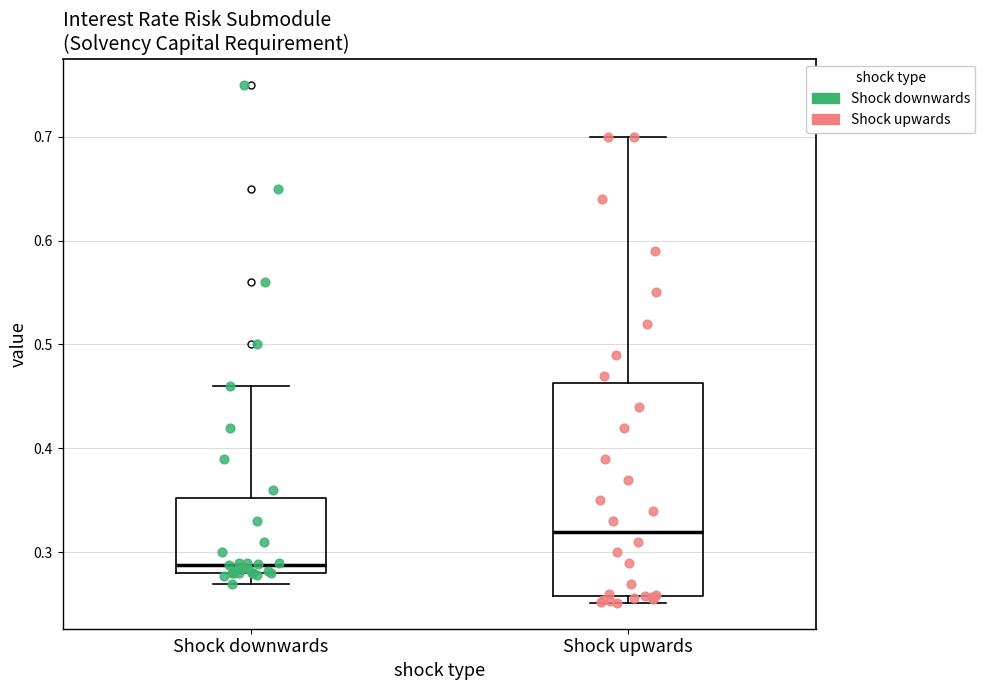

Which box is the tallest, from its lower edge to its upper edge?

Shock upwards